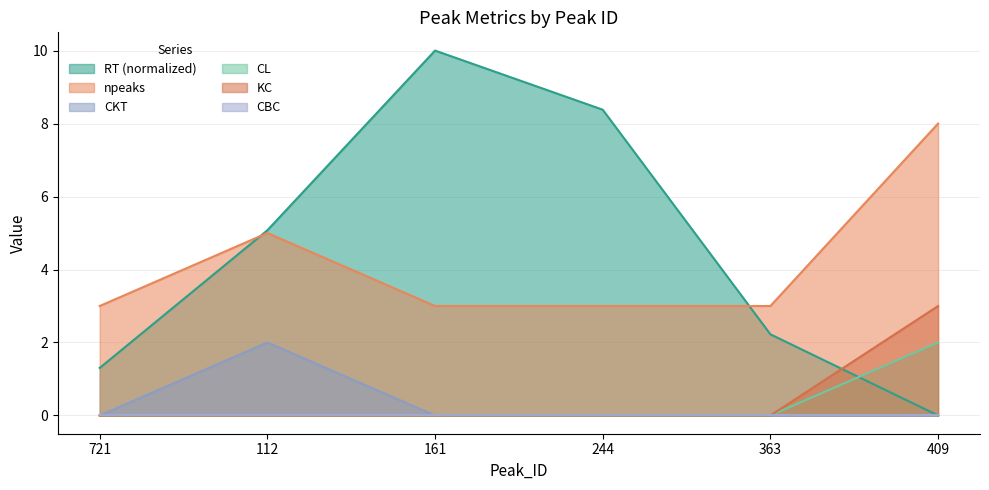

Which series has the largest total across all categories?

RT (normalized)